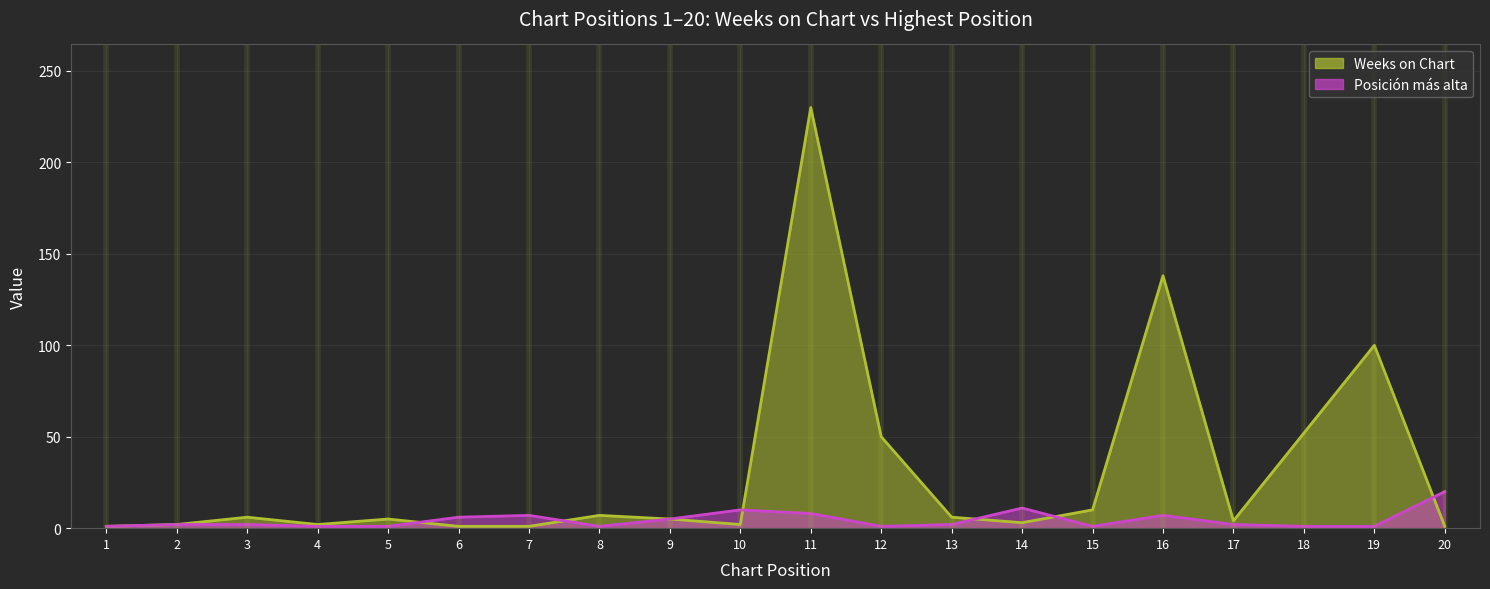

Is the value of Posición más alta at 14 greater than the value of Weeks on Chart at 6?

Yes